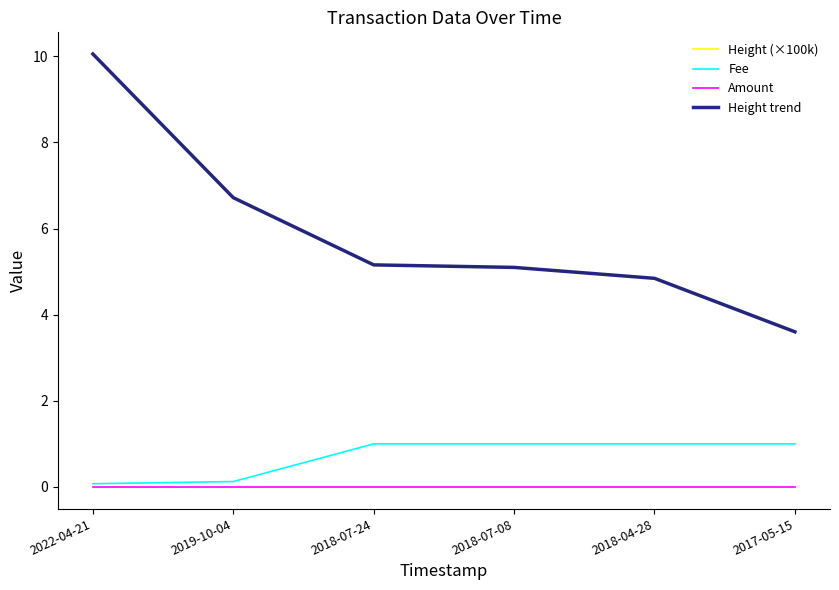

Rank the series at 2022-04-21 from highest to lowest value.

Height (×100k), Height trend, Fee, Amount